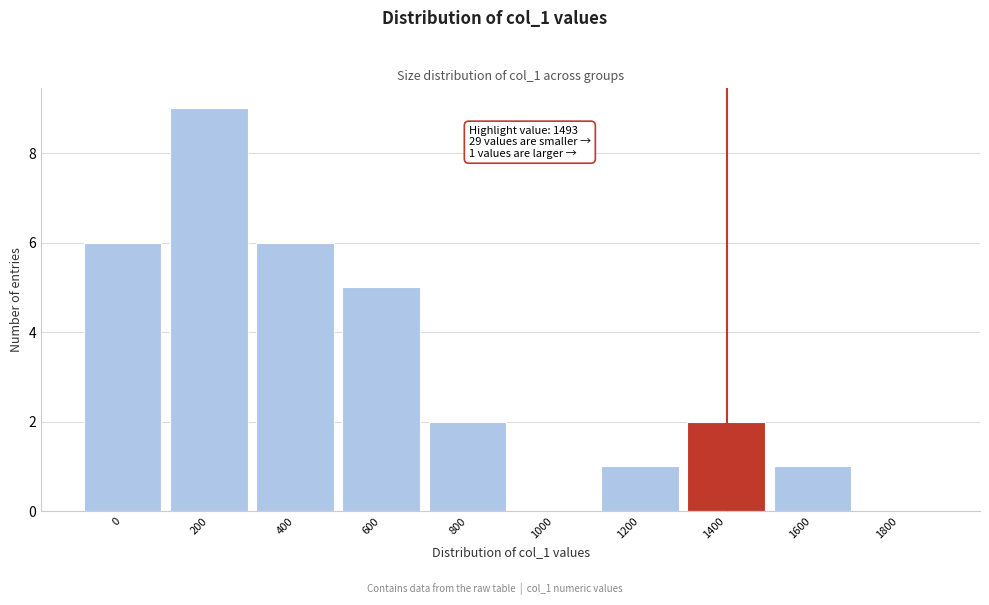

Reading left to right, transcribe all the data shown in this chart.

0=6	200=9	400=6	600=5	800=2	1000=0	1200=1	1400=2	1600=1	1800=0